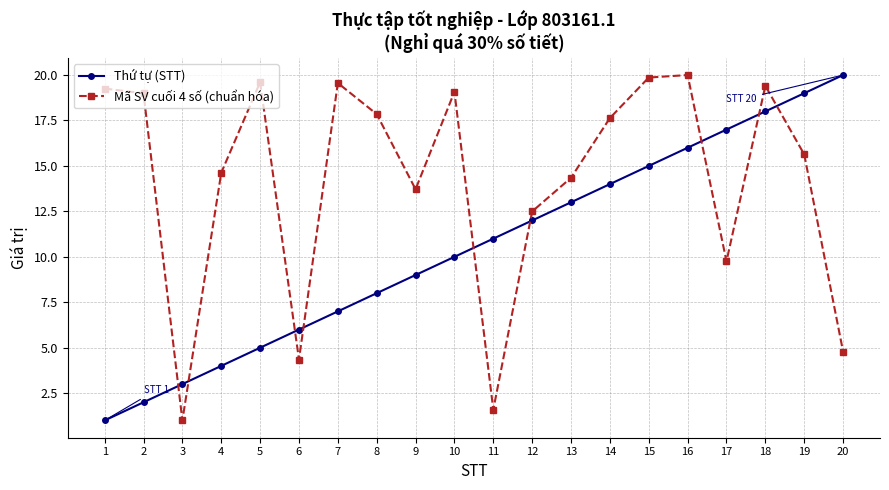

What is the minimum value shown in the chart?

1.0